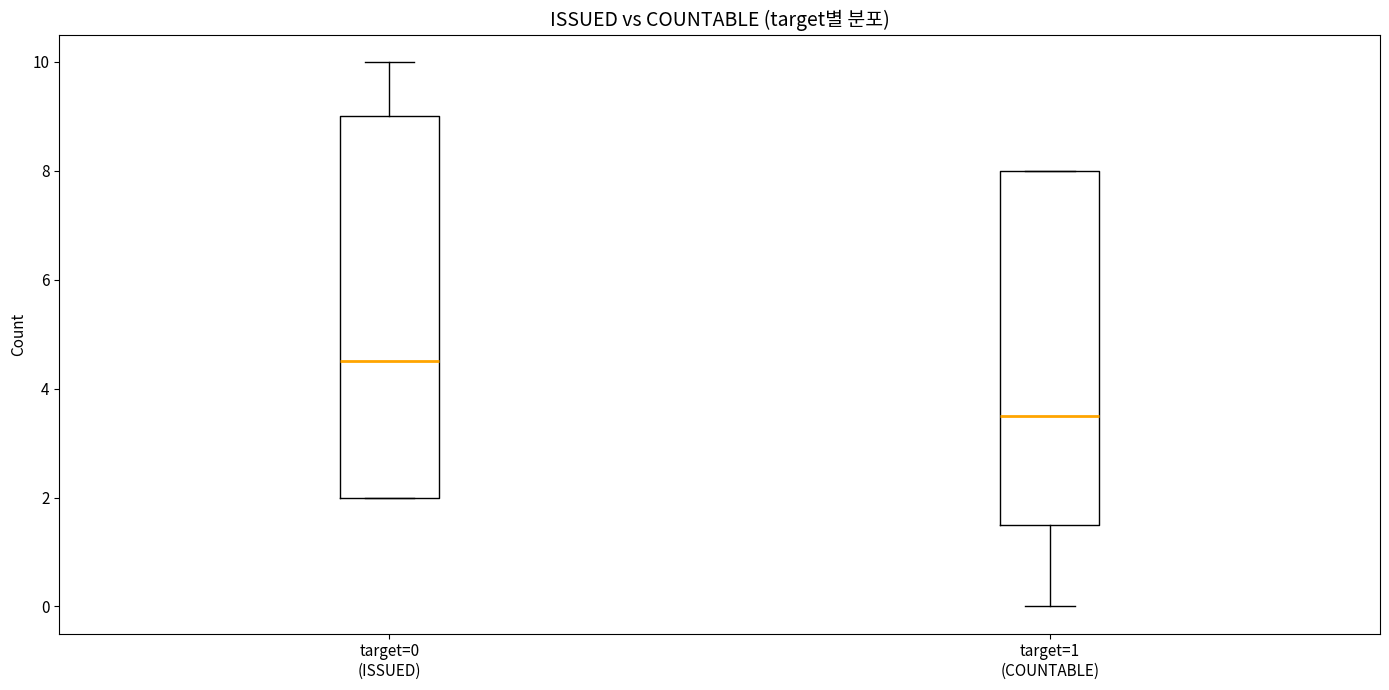

Reading left to right, transcribe this box plot: for each box, give where its median line is, the range the box spans, and where its two whiskers end, as read against the y-axis. The values are not printed on the chart, so give them approximately, as read against the axis.

target=0 (ISSUED): median 4.6, box 2.0 to 9.0, whiskers 2.0 to 10.0
target=1 (COUNTABLE): median 3.6, box 1.6 to 8.0, whiskers 0.0 to 8.0